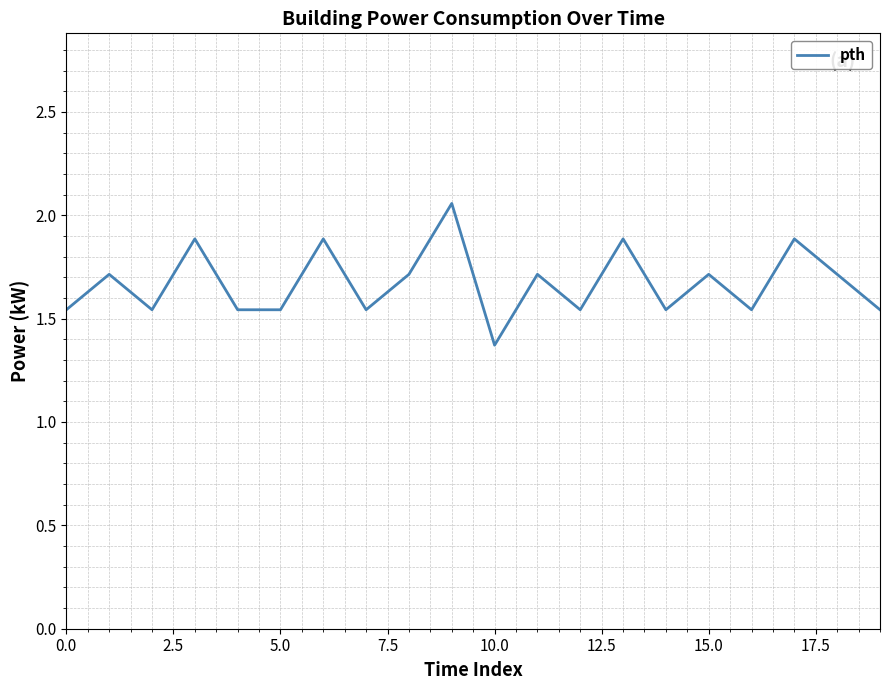

What is the minimum value shown in the chart?

1.4